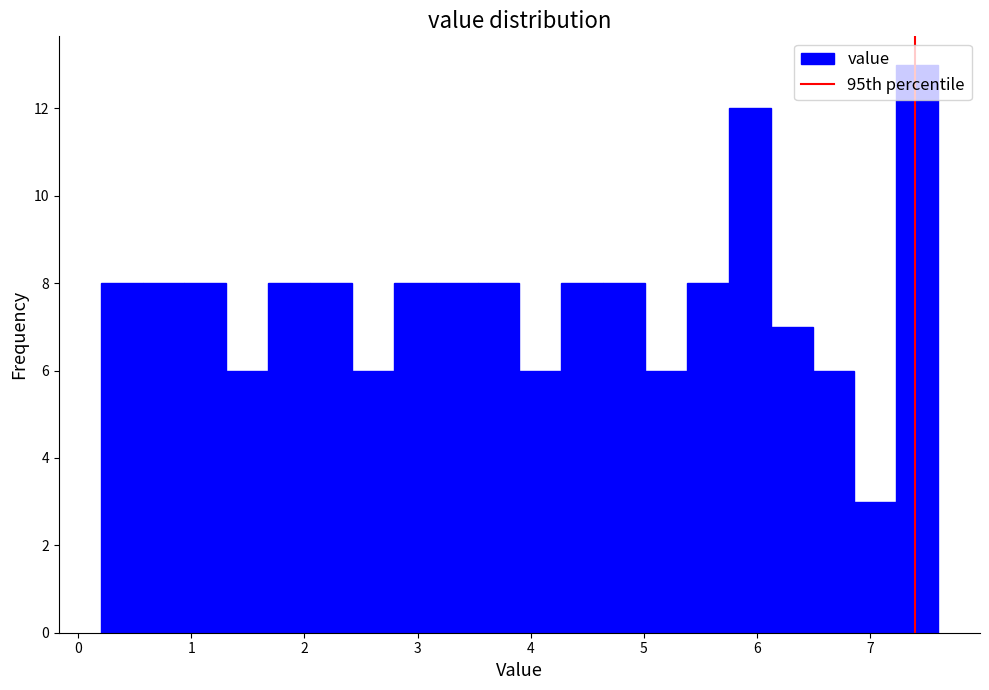

Around what value on the x-axis is the tallest bar? Give the approximate position of its centre, as read against the axis.

7.4